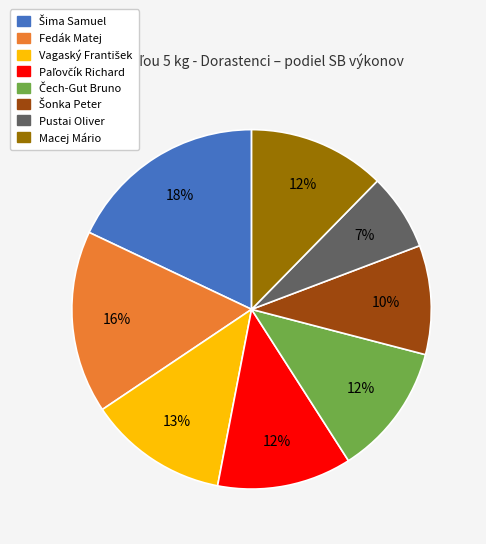

What percentage is the Macej Mário slice, to the nearest percent?

12%